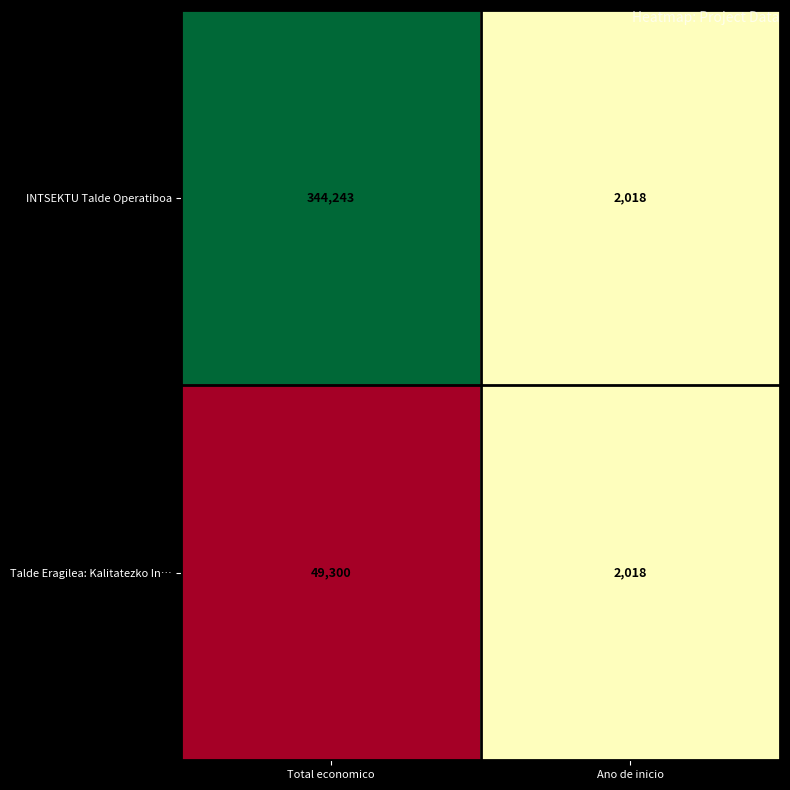

What is the sum of all Talde Eragilea: Kalitatezko In… values?

51318